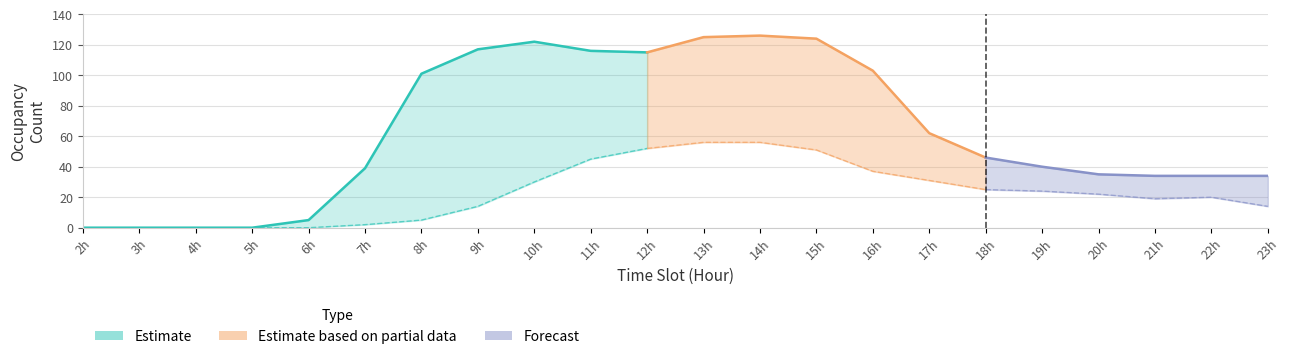

The value of NB_HORAIRE at 20 is 22. True or false?

True